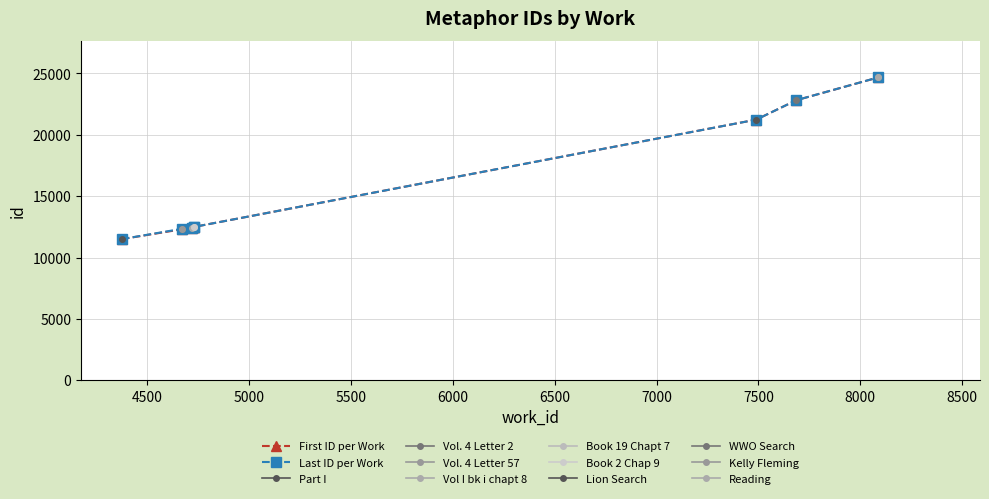

What is the value of the Last ID per Work point at the 6th from the left?

21232